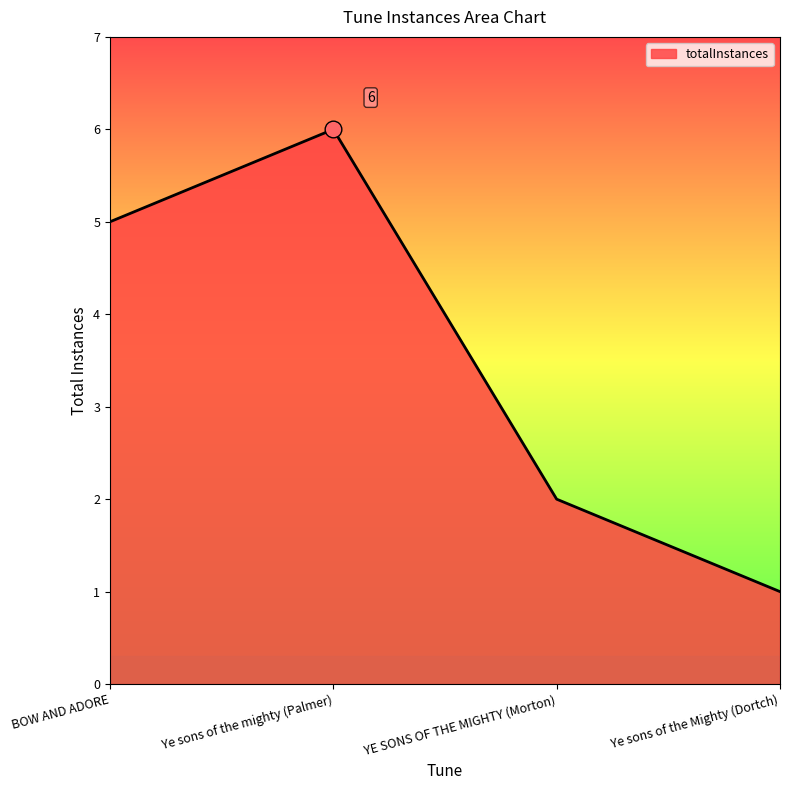

What is the difference between the second highest and minimum values?

4